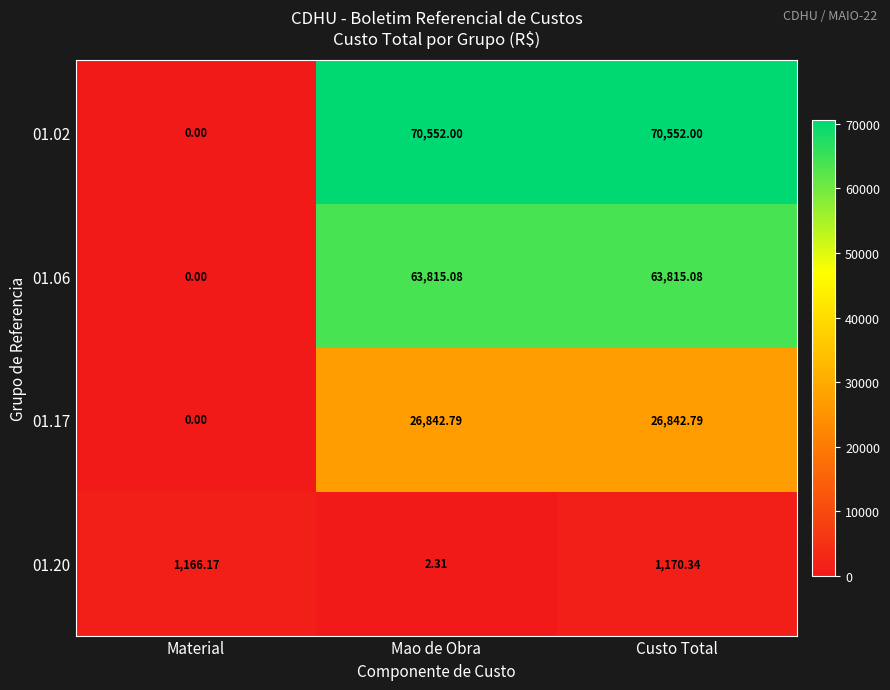

Which series has the widest spread of values?

01.02